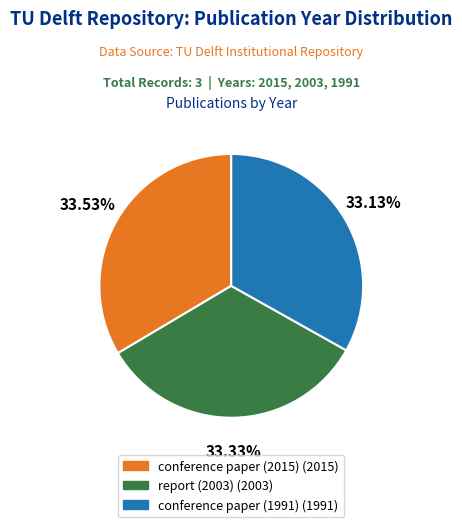

True or false: conference paper (1991) accounts for 33% of the total.

True